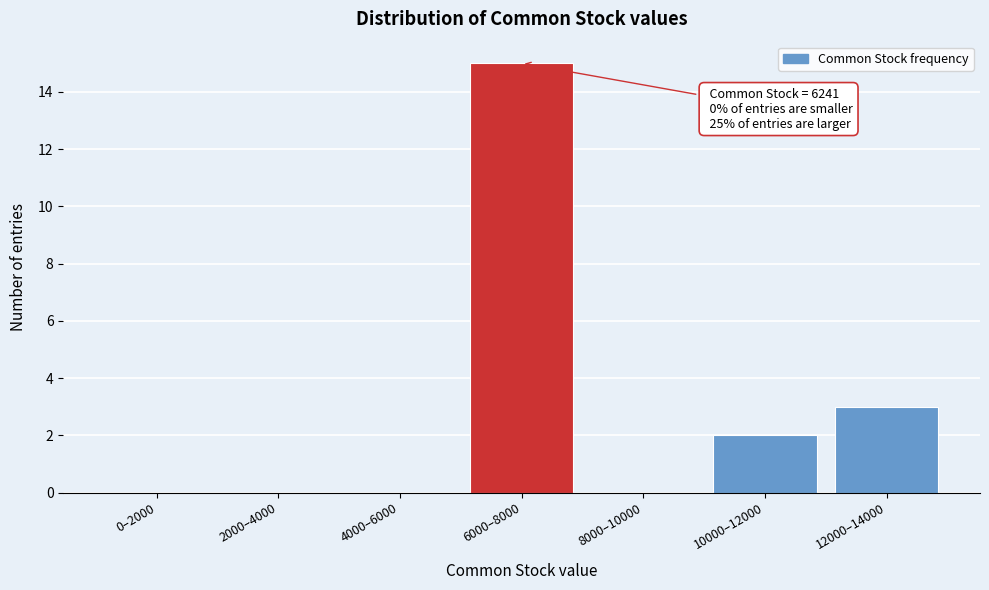

Reading left to right, transcribe all the data shown in this chart.

0–2000=0	2000–4000=0	4000–6000=0	6000–8000=15	8000–10000=0	10000–12000=2	12000–14000=3